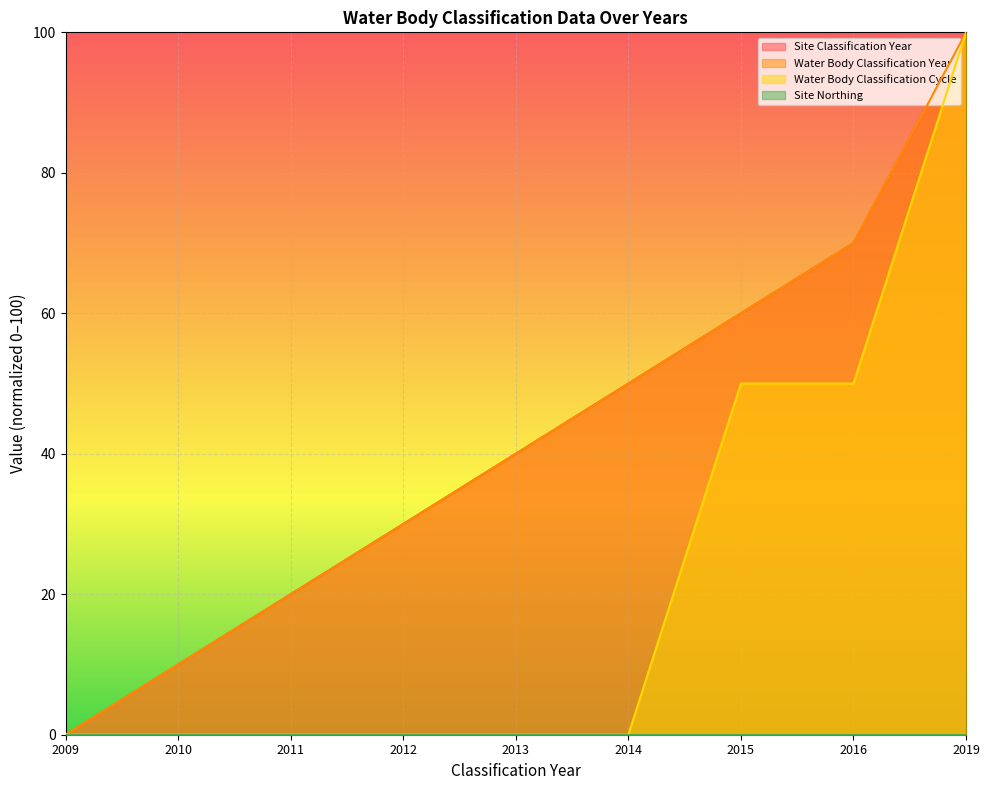

Is the value of Water Body Classification Year at 2014 greater than the value of Water Body Classification Cycle at 2013?

Yes